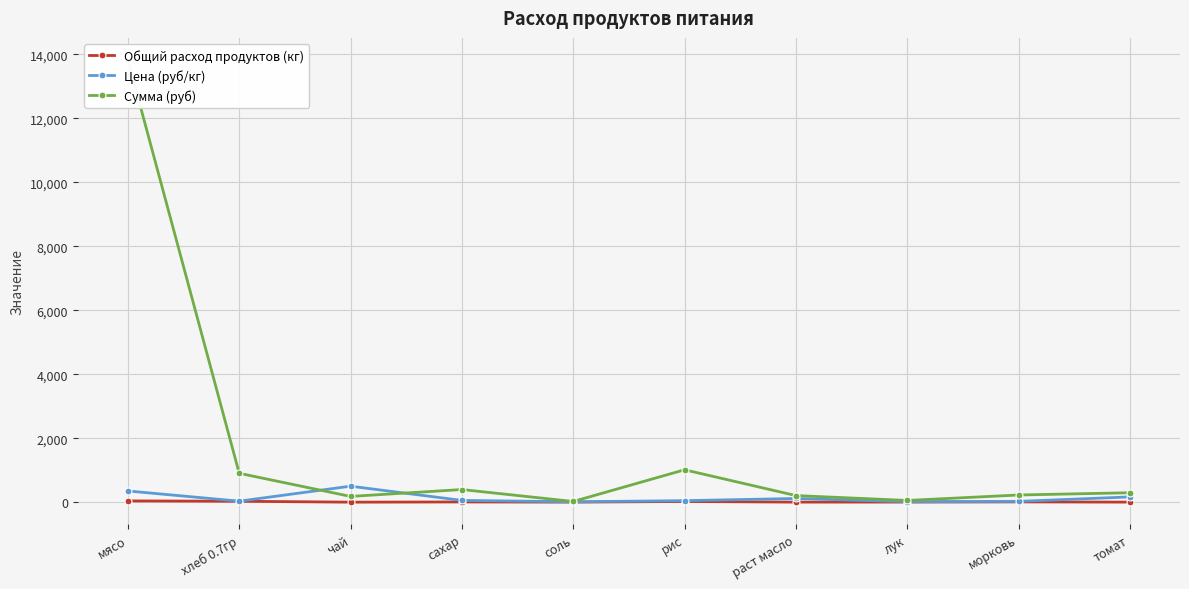

Reading left to right, what are all the values shown in this chart?

Общий расход продуктов (кг): 39.5	28.7	0.4	7.2	1.8	21.5	1.8	3.6	9.0	1.8
Цена (руб/кг): 350.0	31.4	500.0	55.0	12.0	47.0	115.0	15.0	25.0	164.3
Сумма (руб): 13821.5	902.7	179.5	394.9	21.5	1012.4	206.4	53.9	224.4	294.9